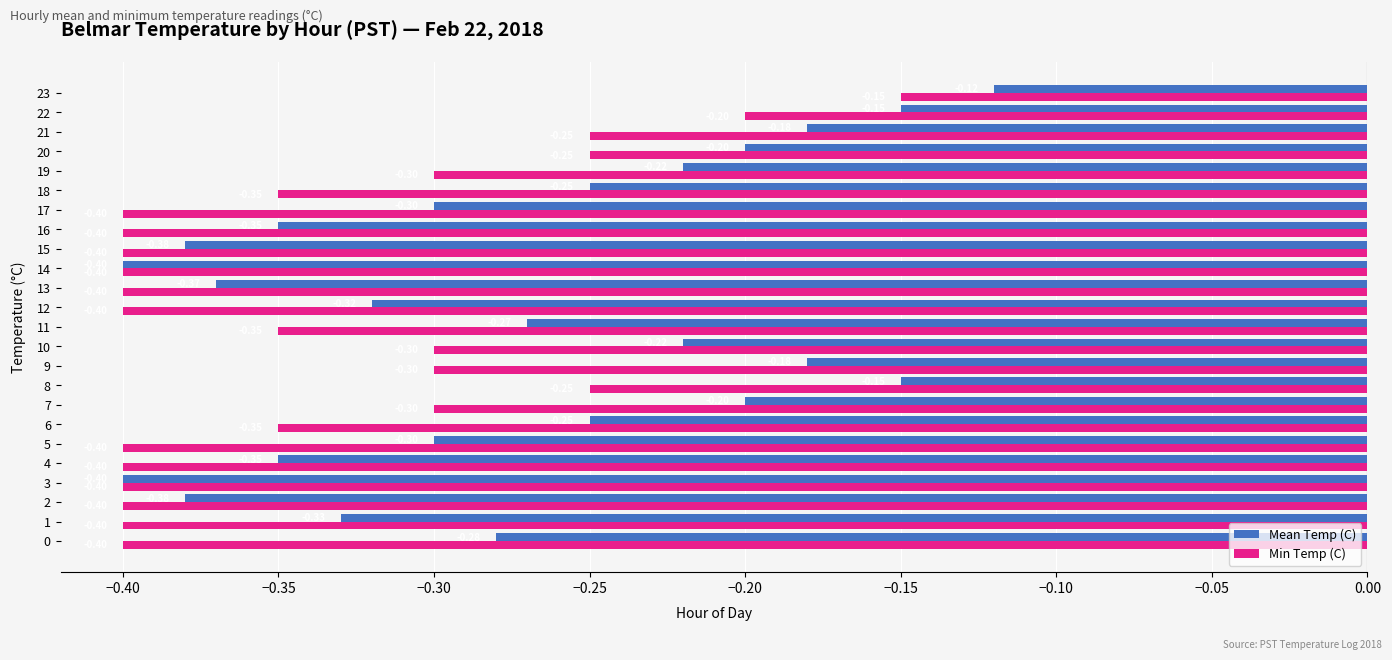

Which series has the largest range (max minus min)?

Mean Temp (C)